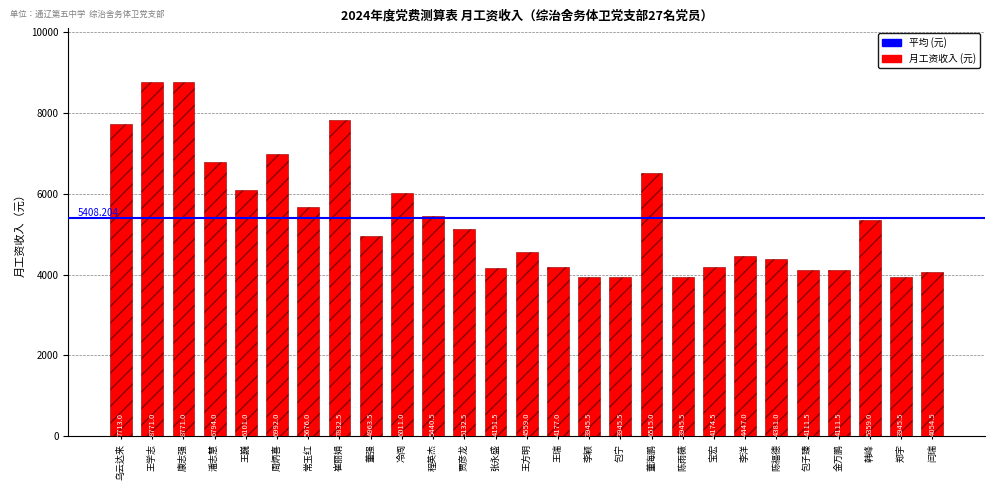

What is the label of the 21st bar from the left?

李洋